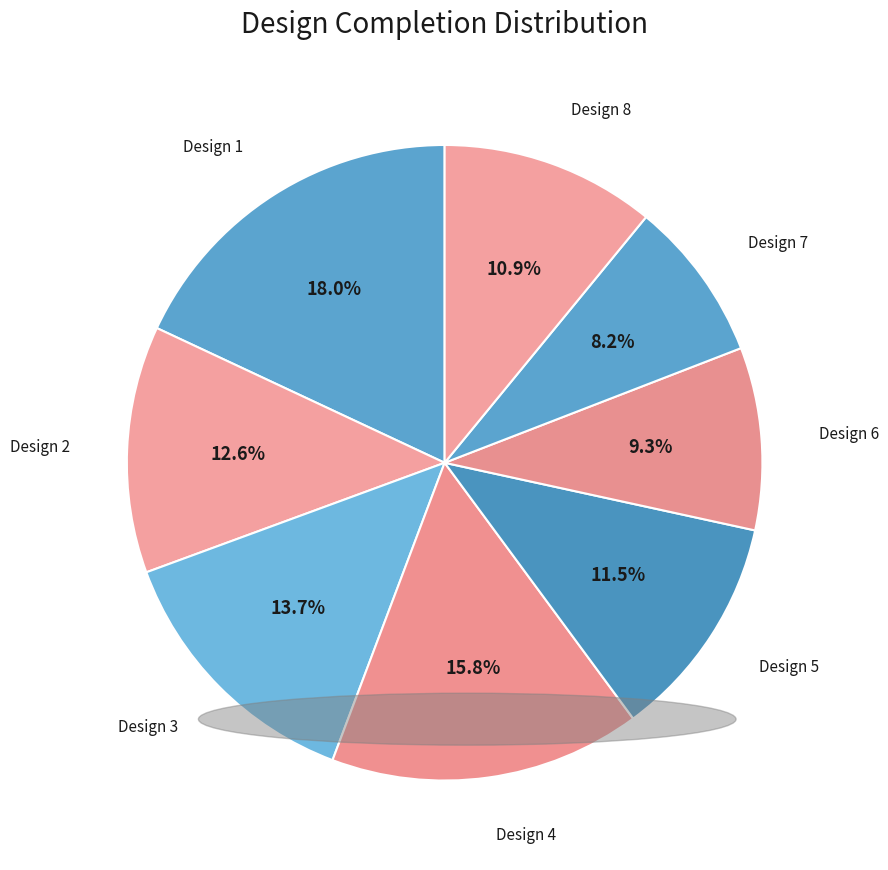

Count the number of slices in the pie.

8